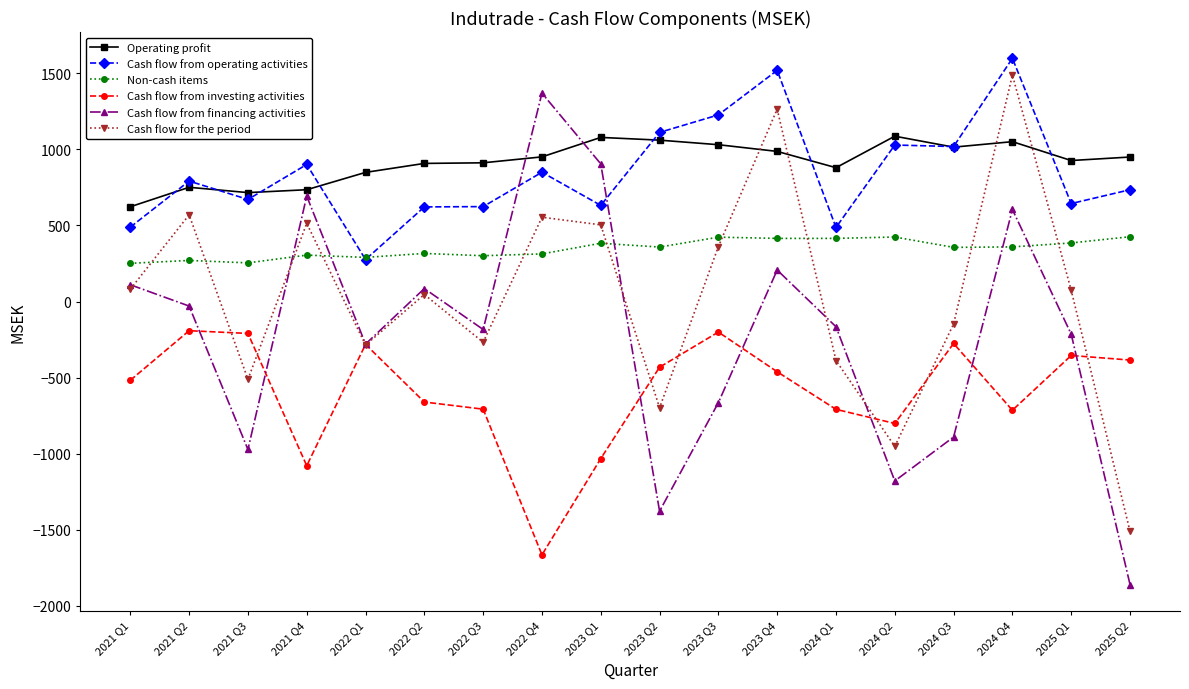

What is the sum of all Operating profit values?

16513